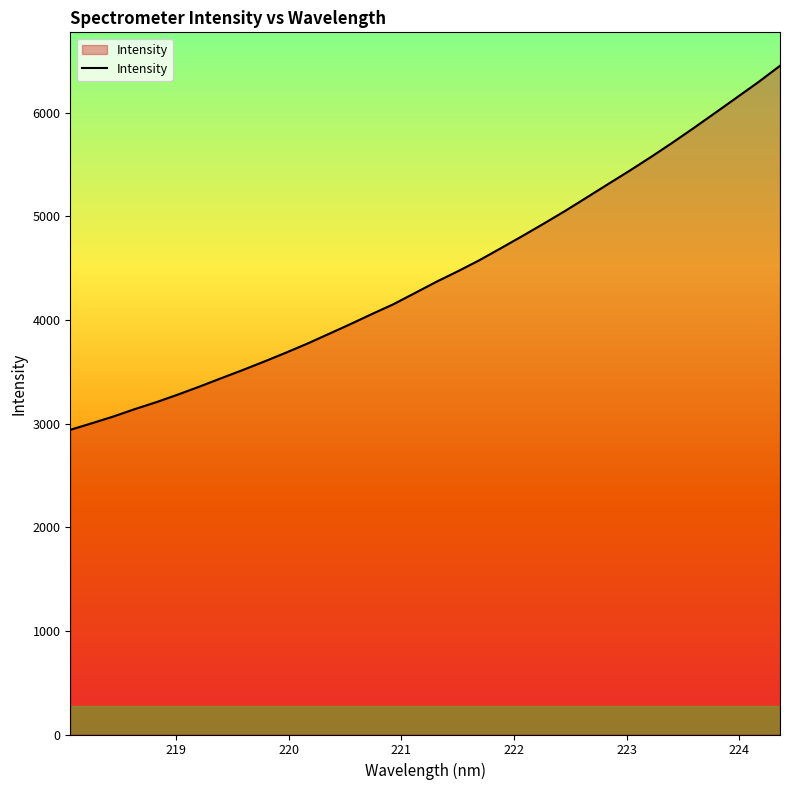

What is the smallest value displayed?

2940.0